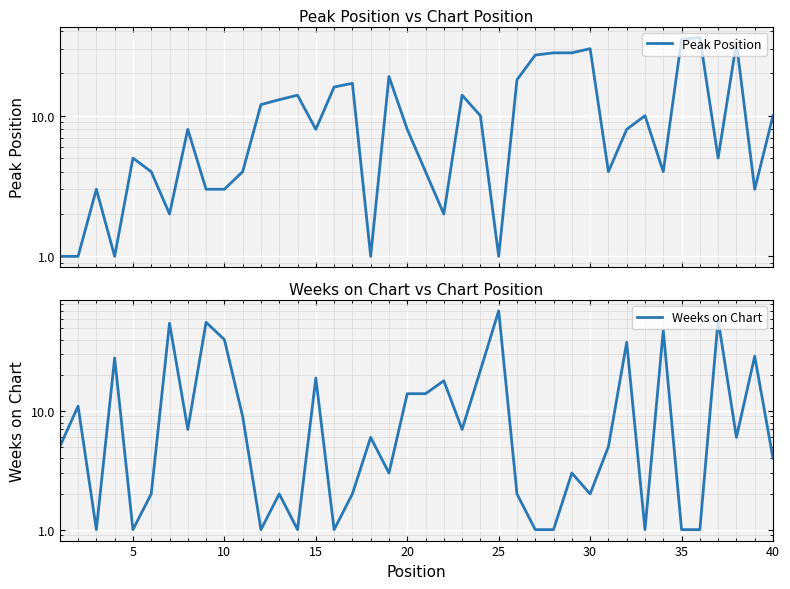

What is the minimum value shown in the chart?

1